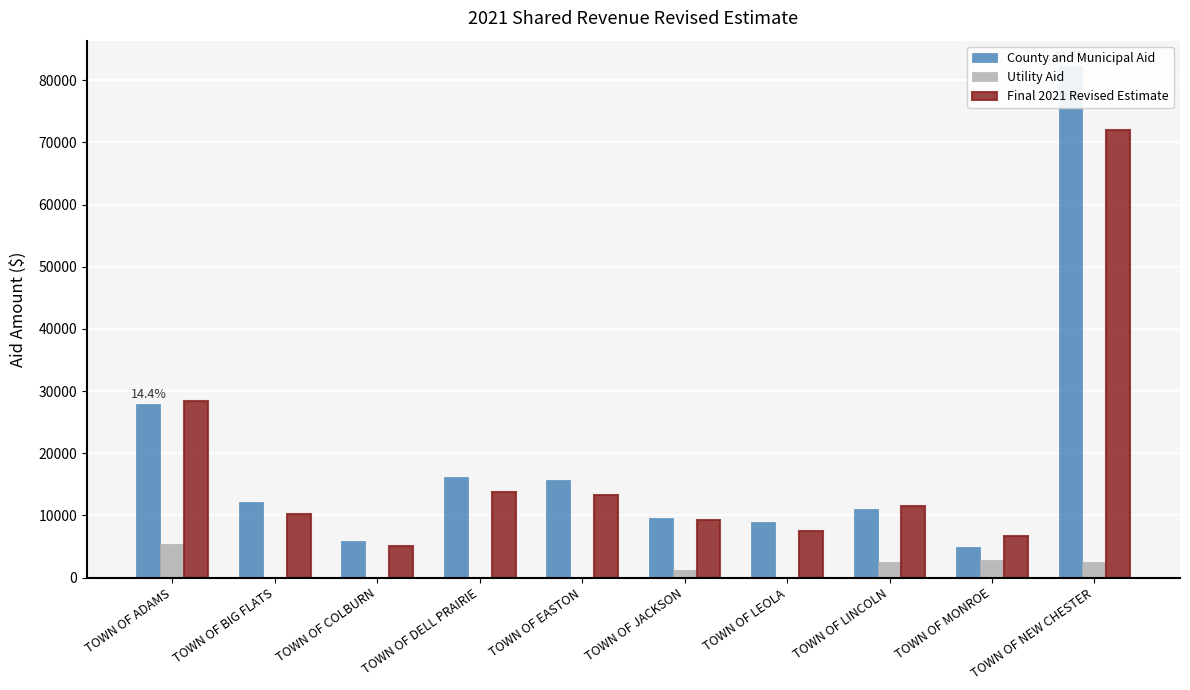

Rank the series by their maximum value, from highest to lowest.

County and Municipal Aid, Final 2021 Revised Estimate, Utility Aid